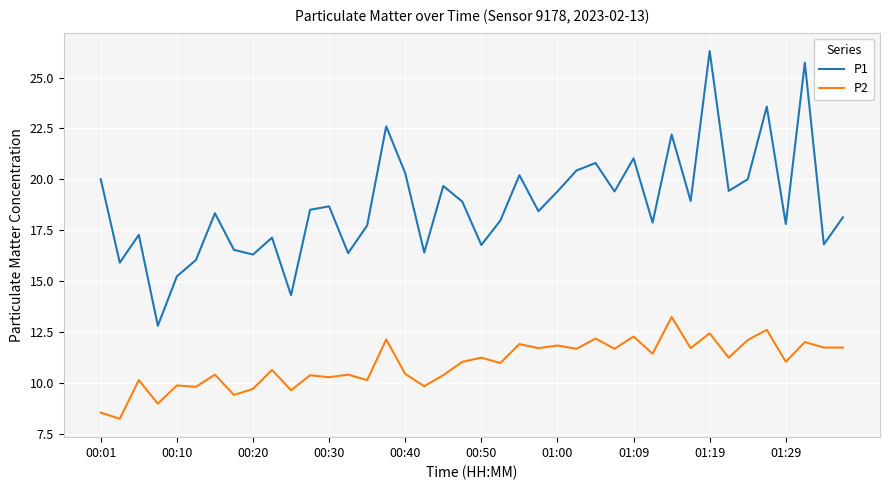

True or false: P1 and P2 cross at least once.

False